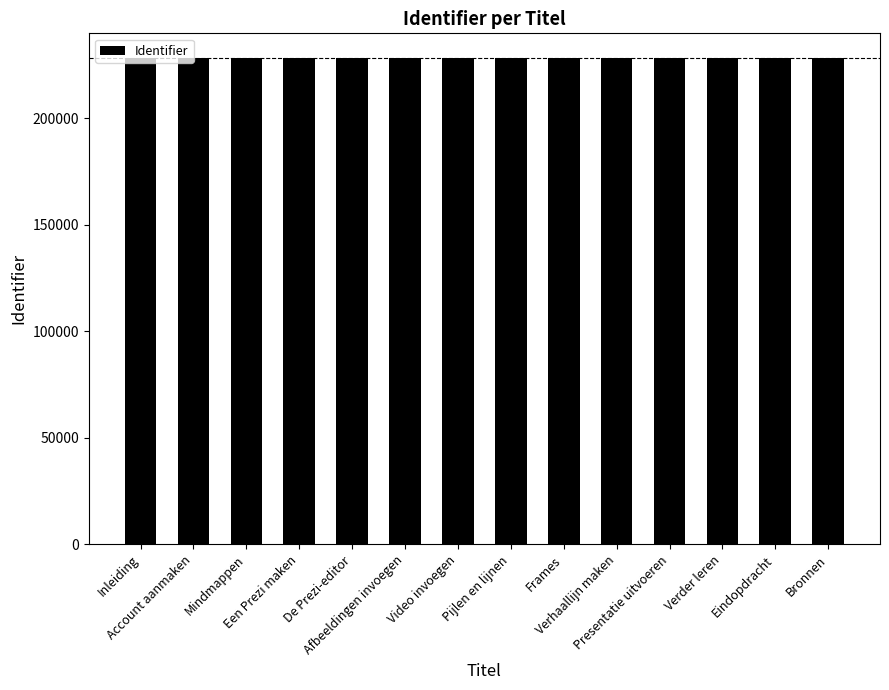

What is the change in value from Afbeeldingen invoegen to Video invoegen?

+5